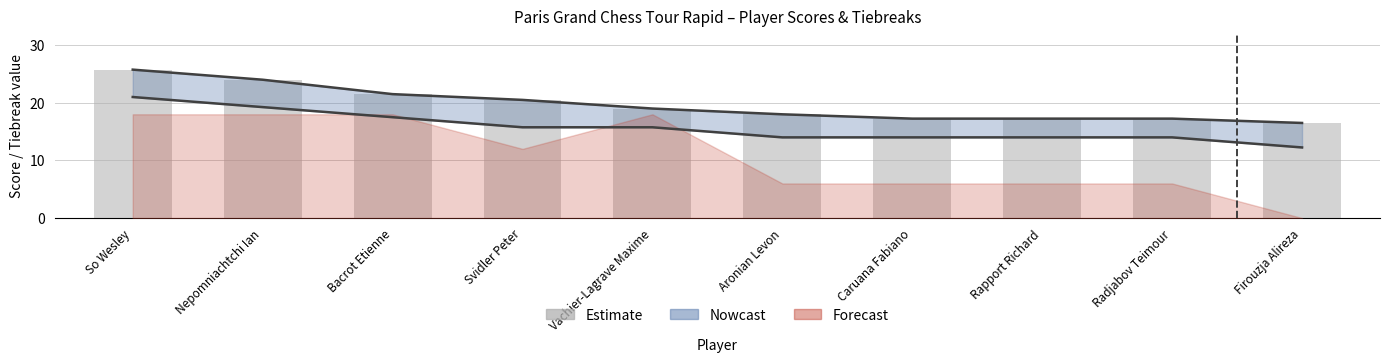

What is the difference between the maximum and second lowest values?

8.5